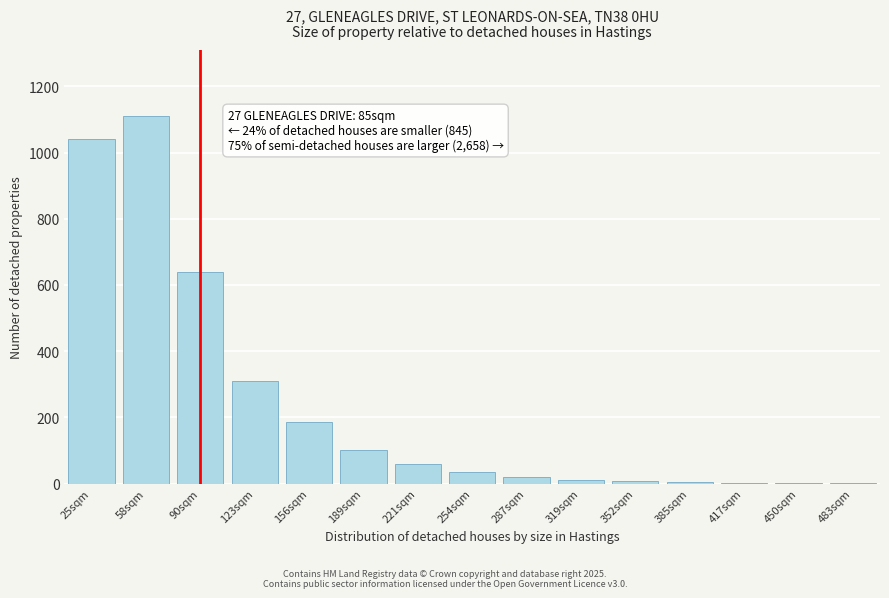

What is the ratio of the value at 25sqm to the value at 58sqm?

0.9